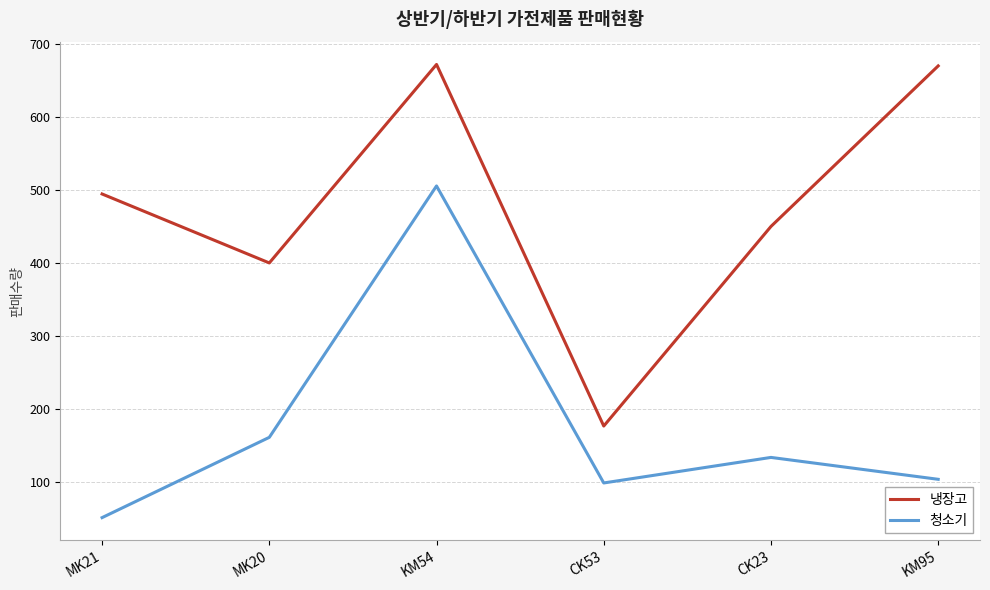

Which series changed the most between MK21 and MK20?

청소기